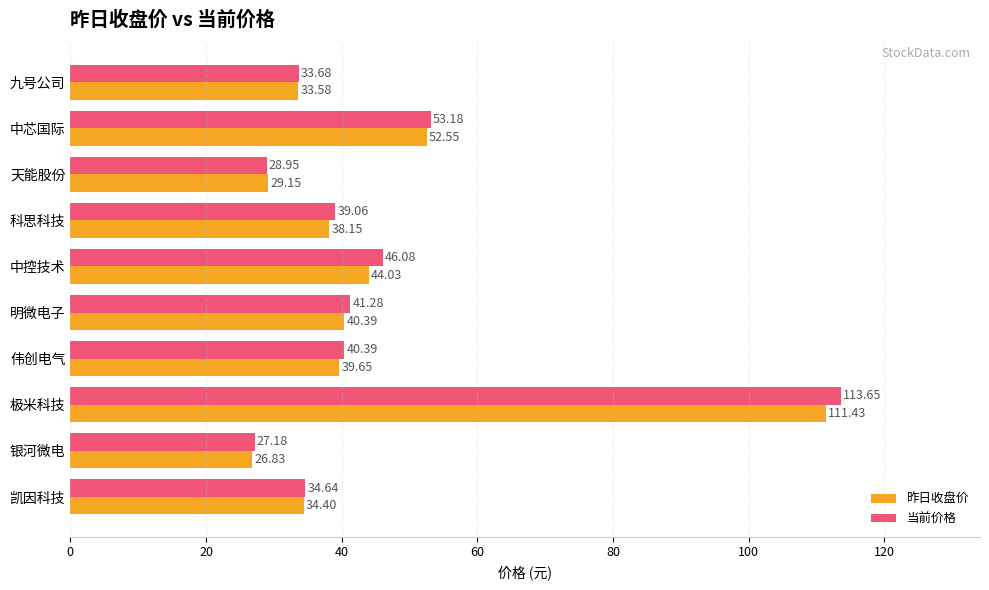

How many values in the 当前价格 series are below 40?

5